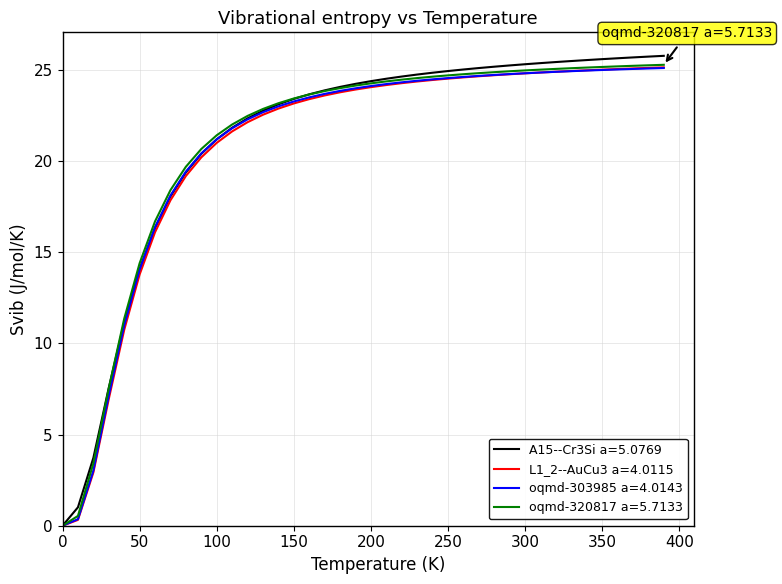

What is the maximum value for A15--Cr3Si a=5.0769?

25.8